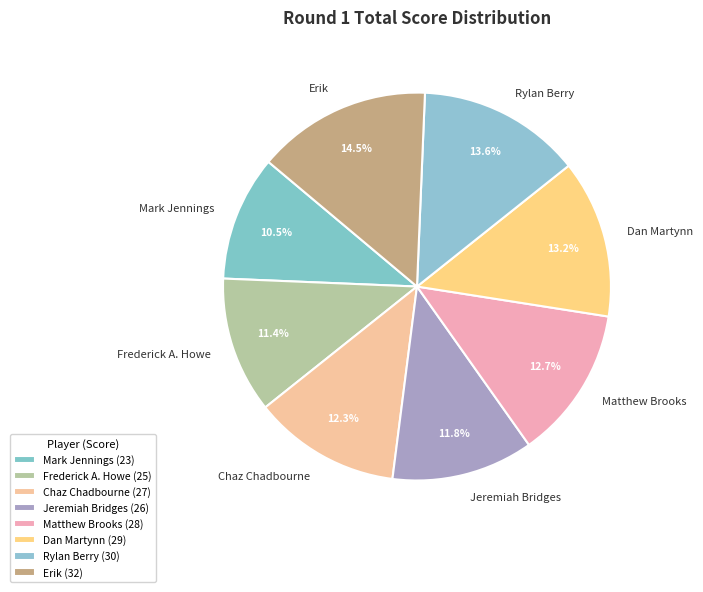

Which category has the biggest portion of the pie?

Erik